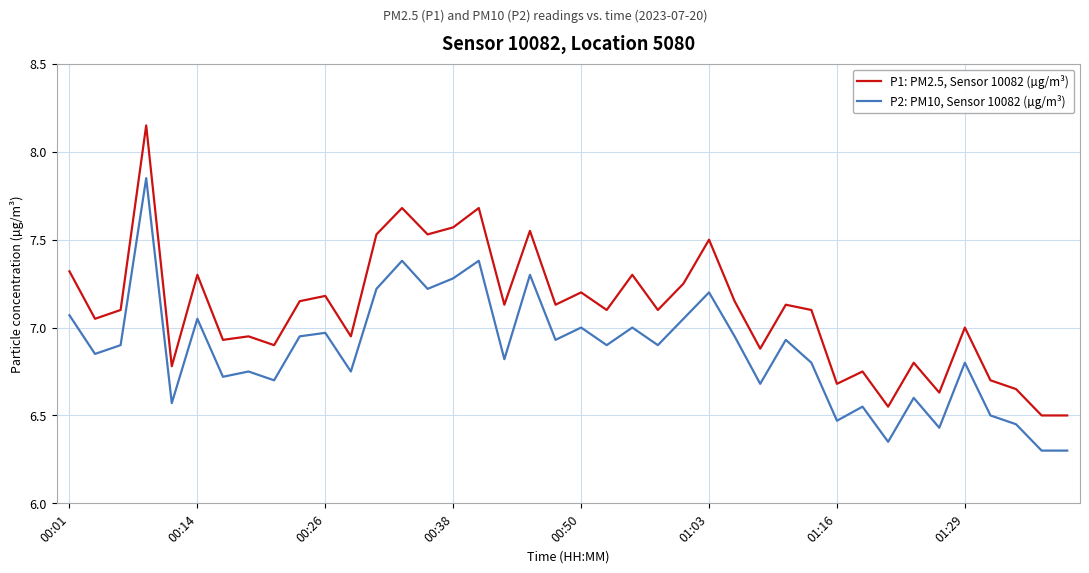

Rank the series by their maximum value, from highest to lowest.

P1: PM2.5, Sensor 10082 (µg/m³), P2: PM10, Sensor 10082 (µg/m³)